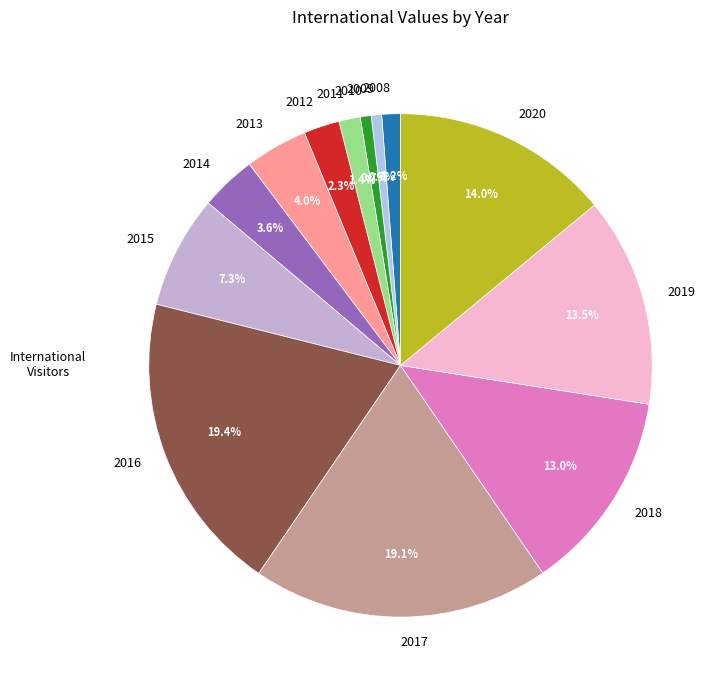

Is the sum of 2011 and 2016 greater than half?

No